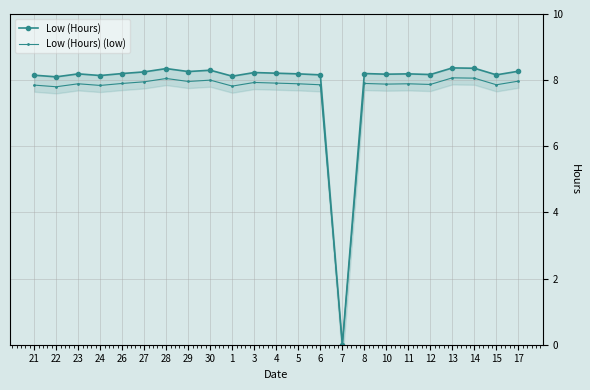

True or false: Low (Hours) and Low (Hours) (low) intersect in this chart.

False